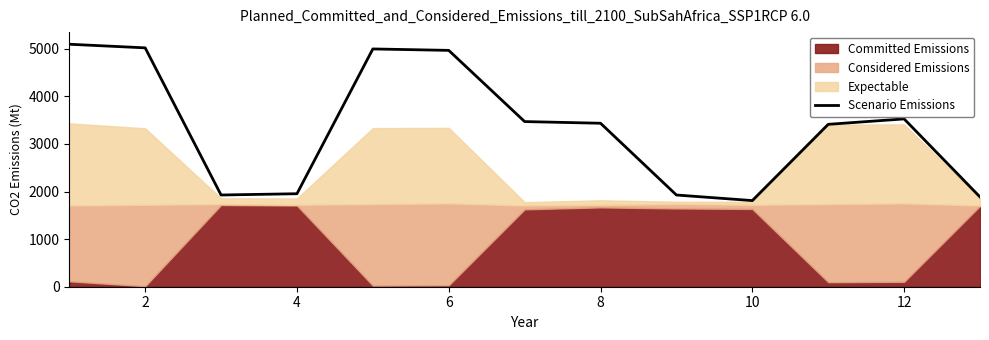

What is the change in value from 0 to 6?

-3141